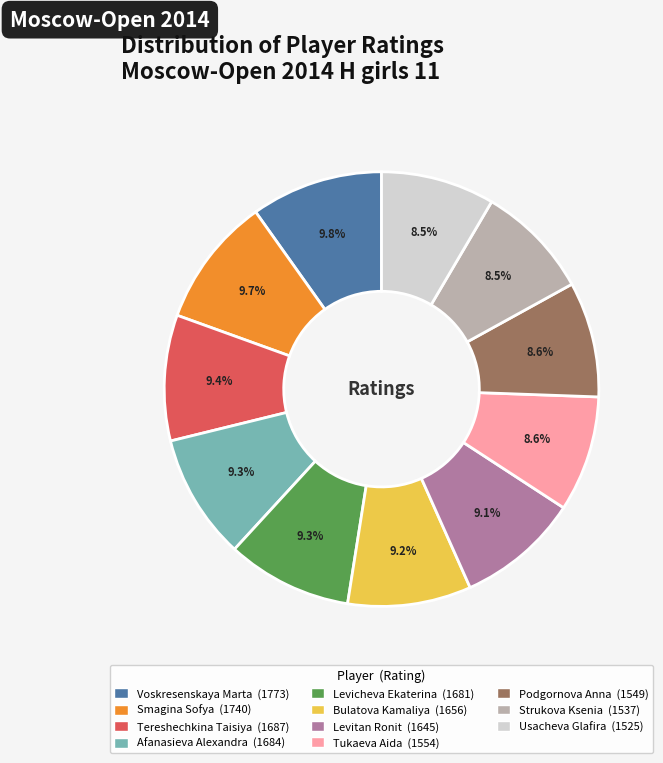

To the nearest percent, what is the average slice percentage?

9%